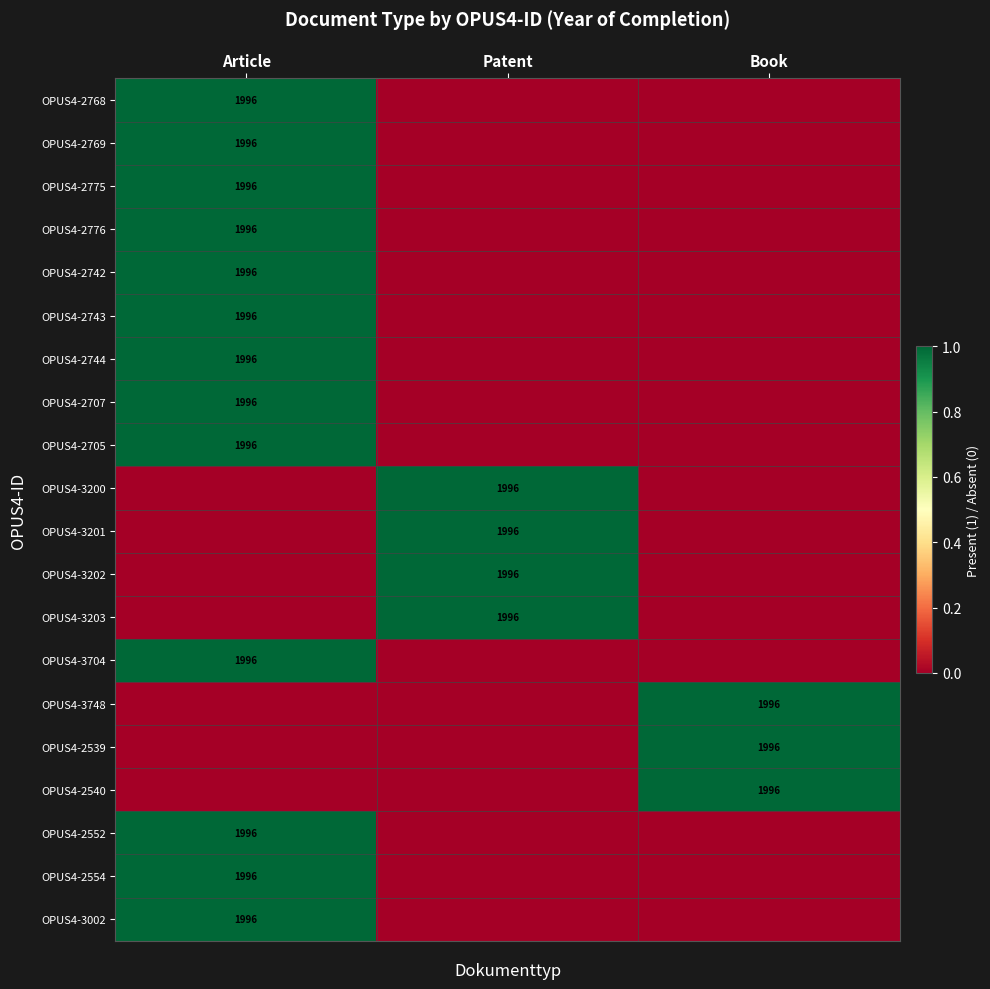

The OPUS4-3002 series shows 3082 at Article. True or false?

False